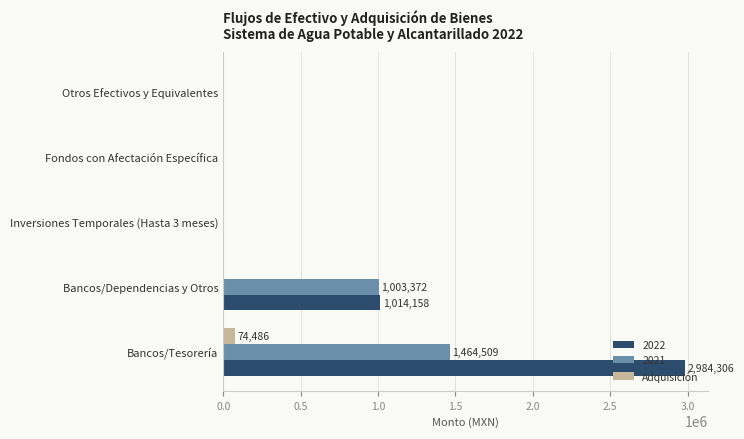

True or false: Adquisición has a value of 0.0 at Otros Efectivos y Equivalentes.

True